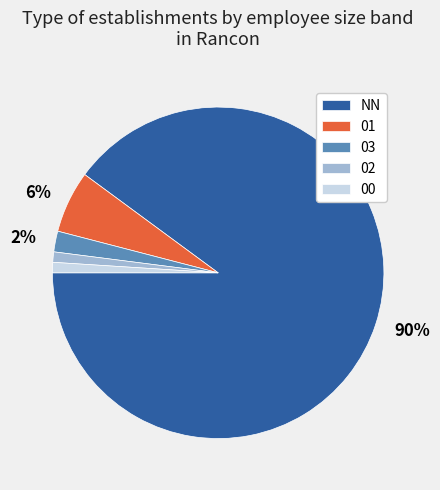

The 01 slice represents 1% of the pie. True or false?

False